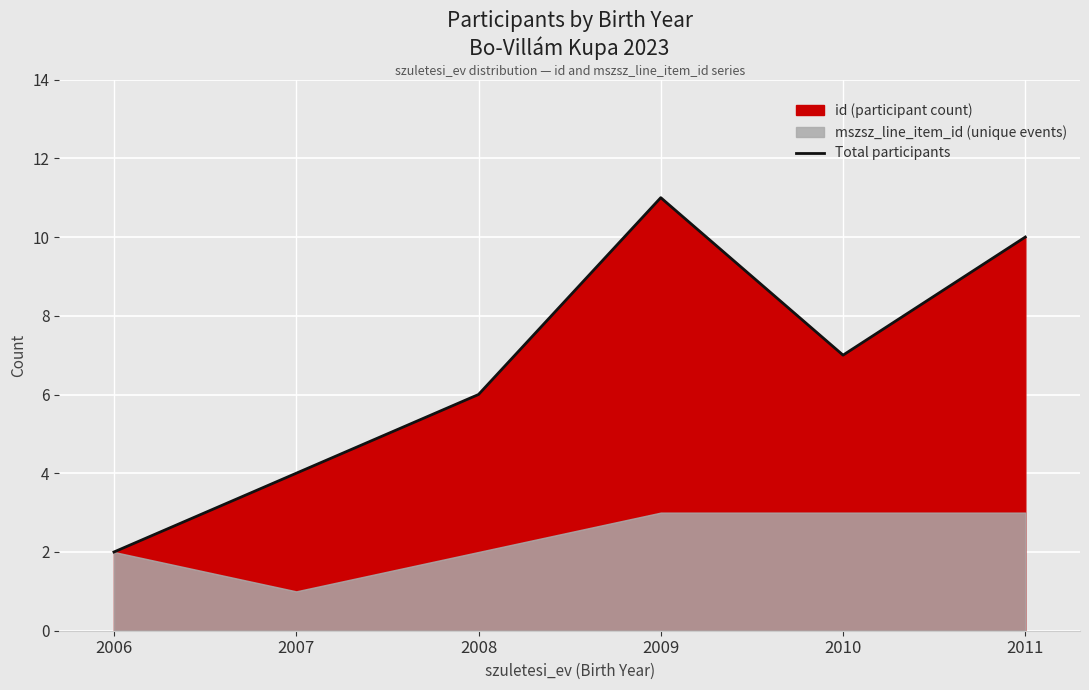

Which label corresponds to the largest value in the chart?

2009